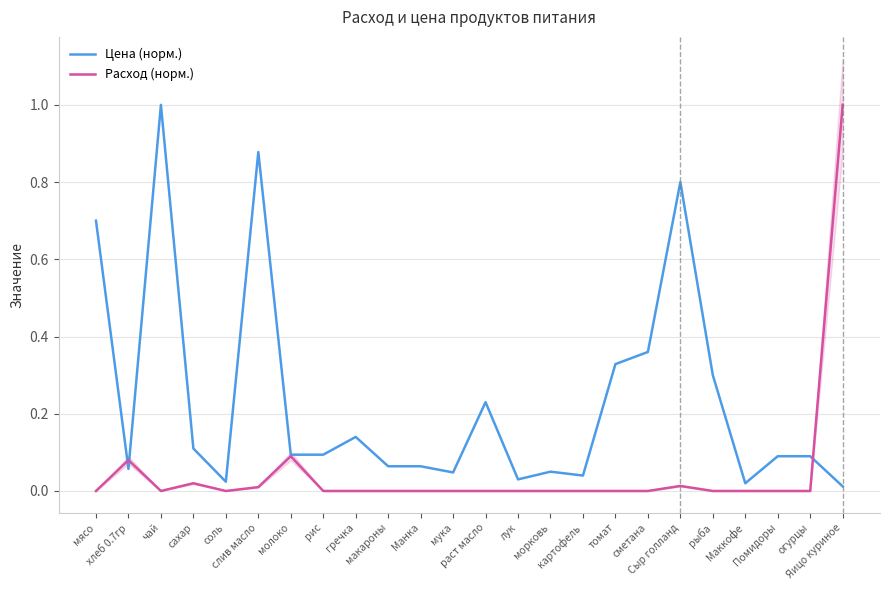

How many interior local valleys does the Цена (норм.) series have?

6